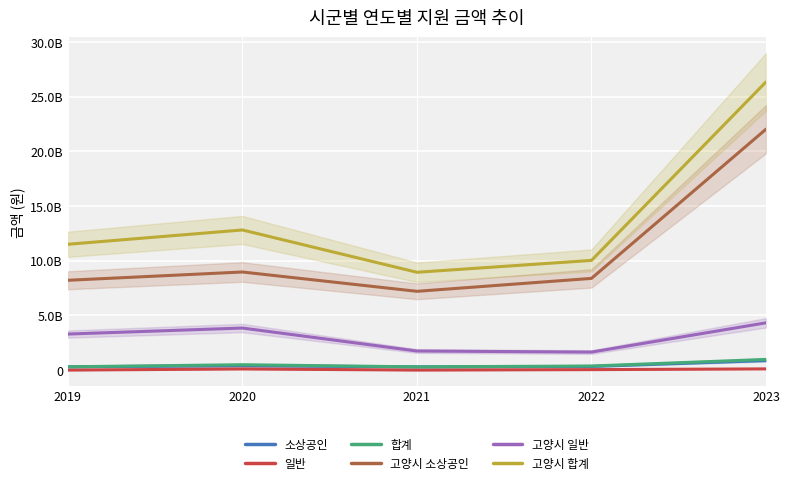

At how many categories does at least one series exceed 7238534255?

5